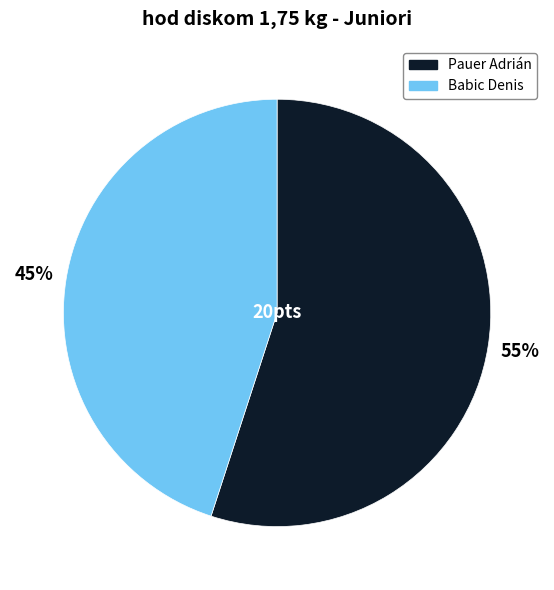

What is the smallest slice in the pie chart?

Babic Denis